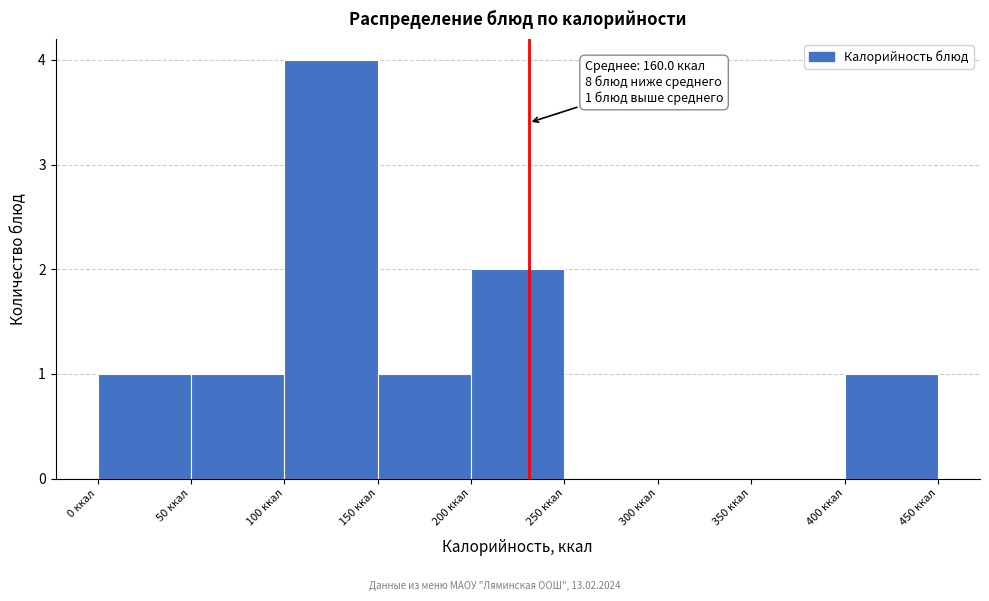

Over which range of the x-axis is the bar tallest?

100 to 150